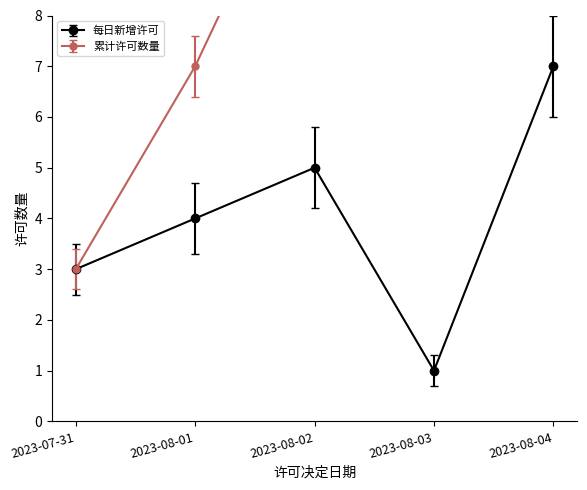

How many lines are shown in the chart?

2